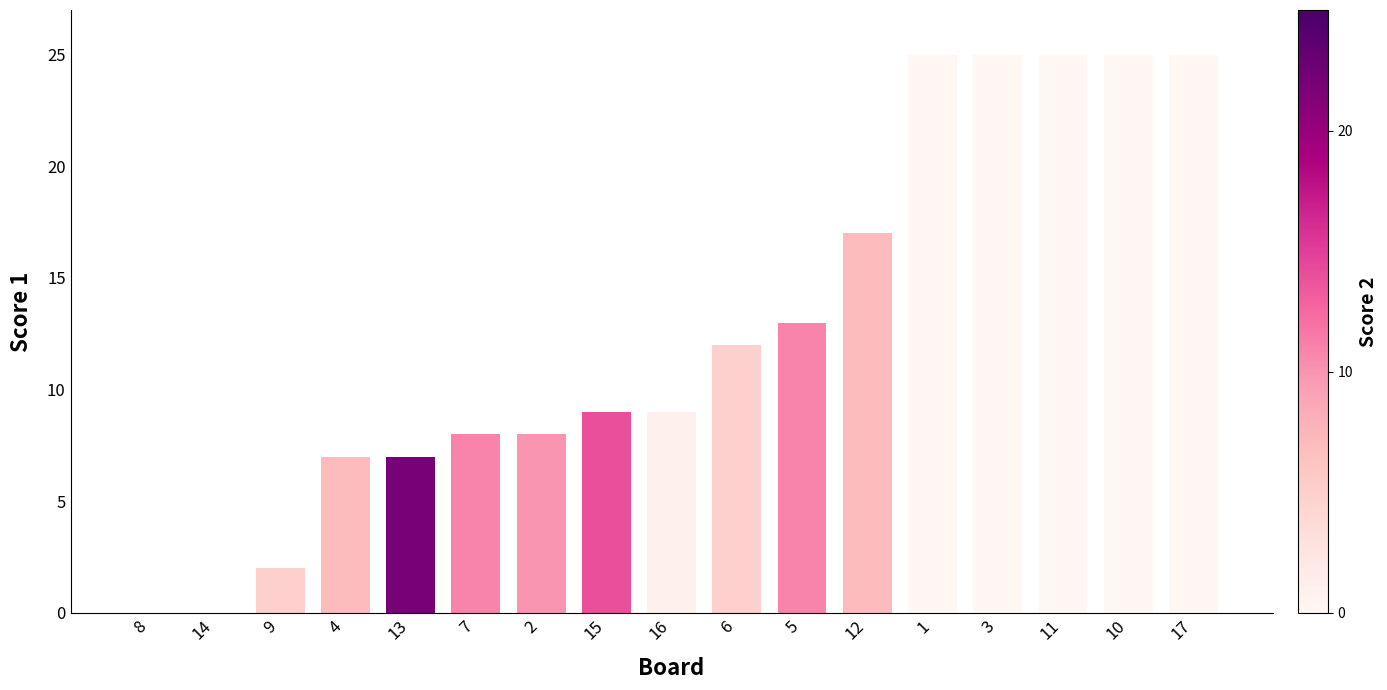

What is the change in value from 4 to 7?

+1